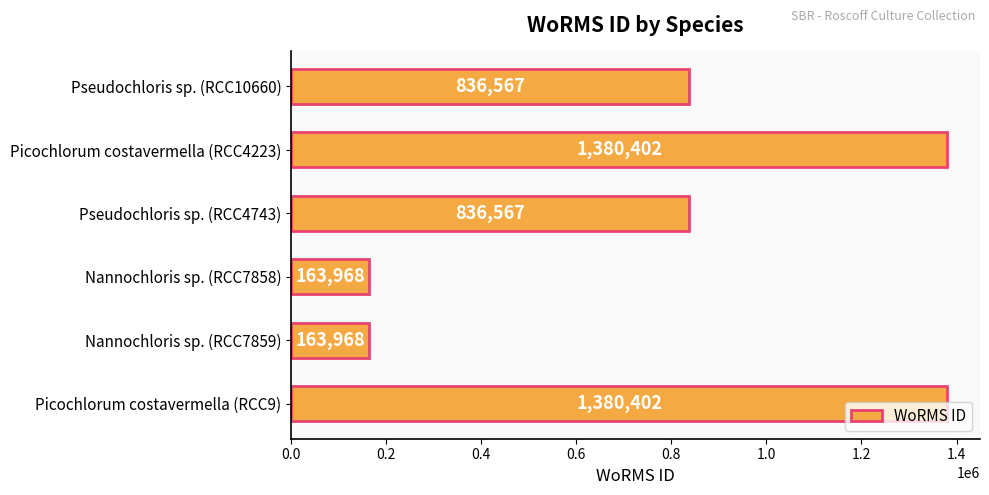

Count the values in the range 163968 to 1380402.

6